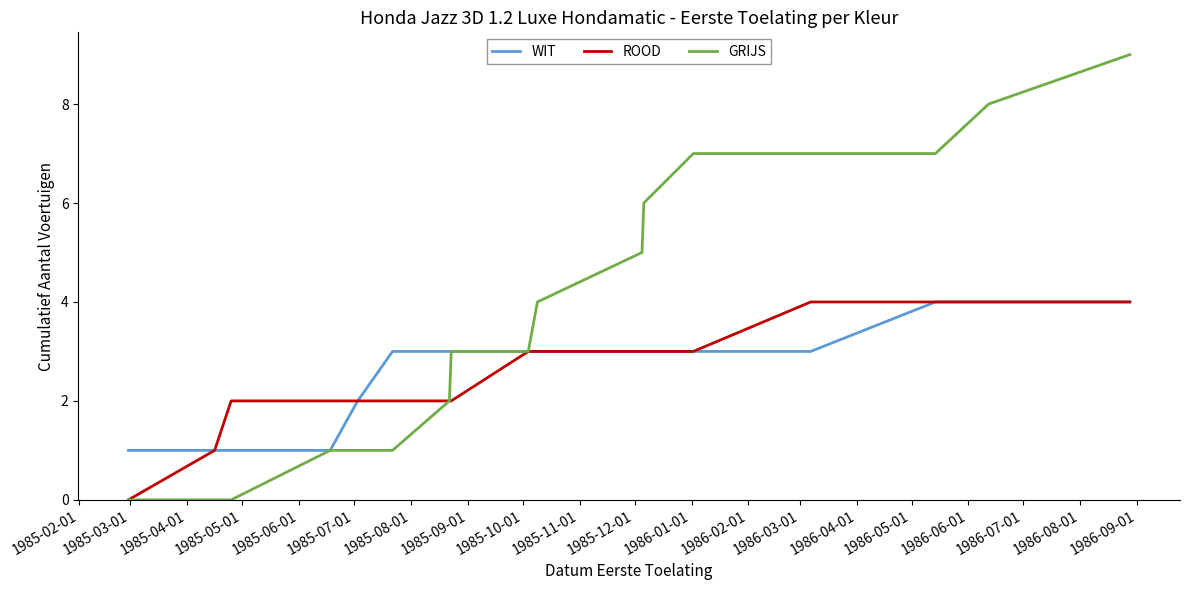

Which series has the largest total across all categories?

GRIJS